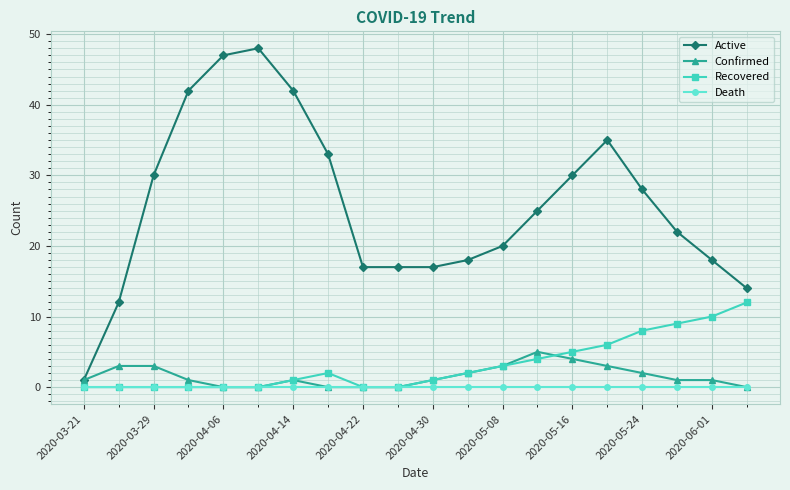

Which series has the widest spread of values?

Active